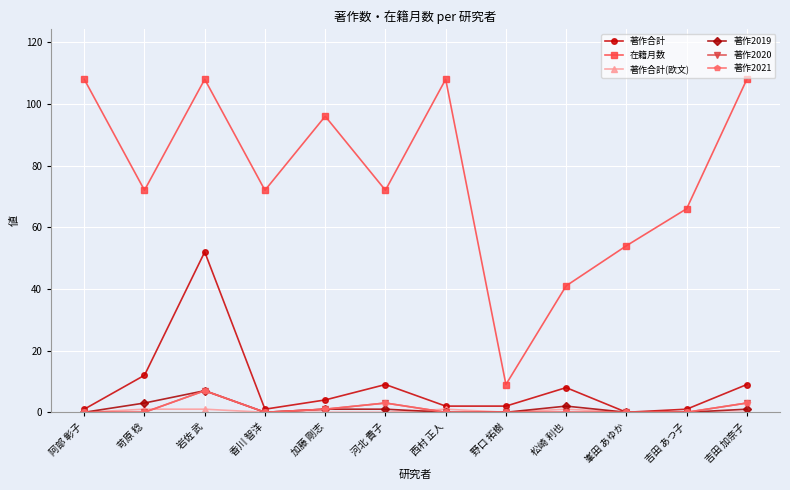

Is this an area chart (filled region under the line)?

No